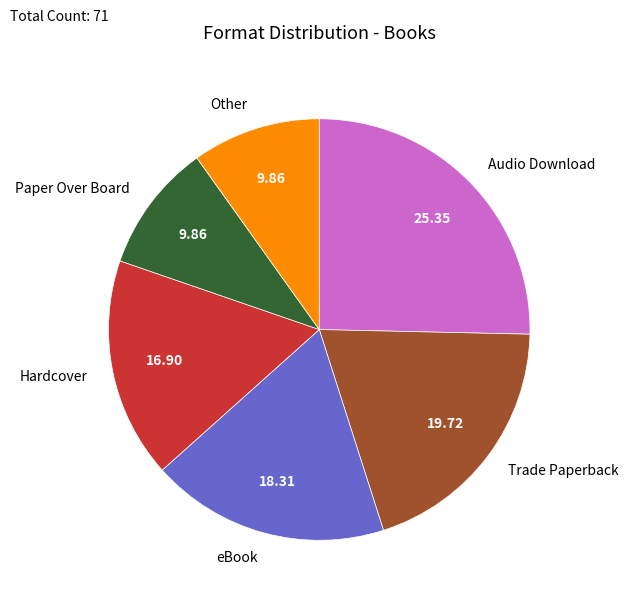

Which slice is the largest?

Audio Download